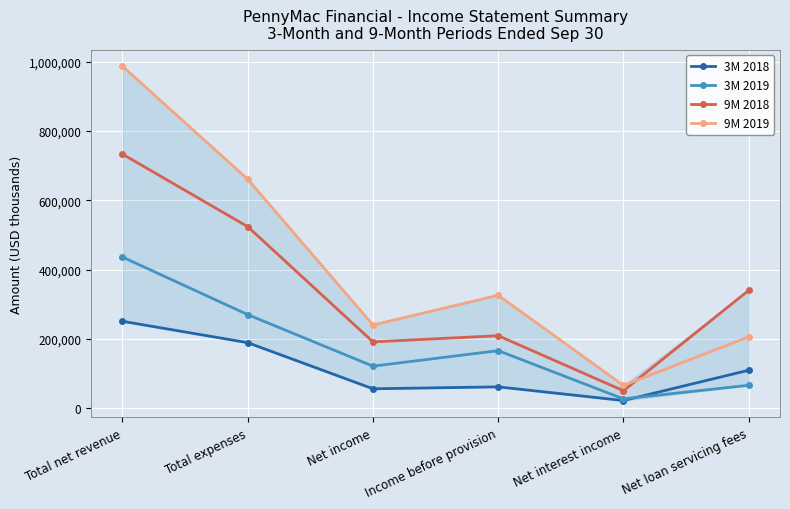

Which series has the widest spread of values?

9M 2019